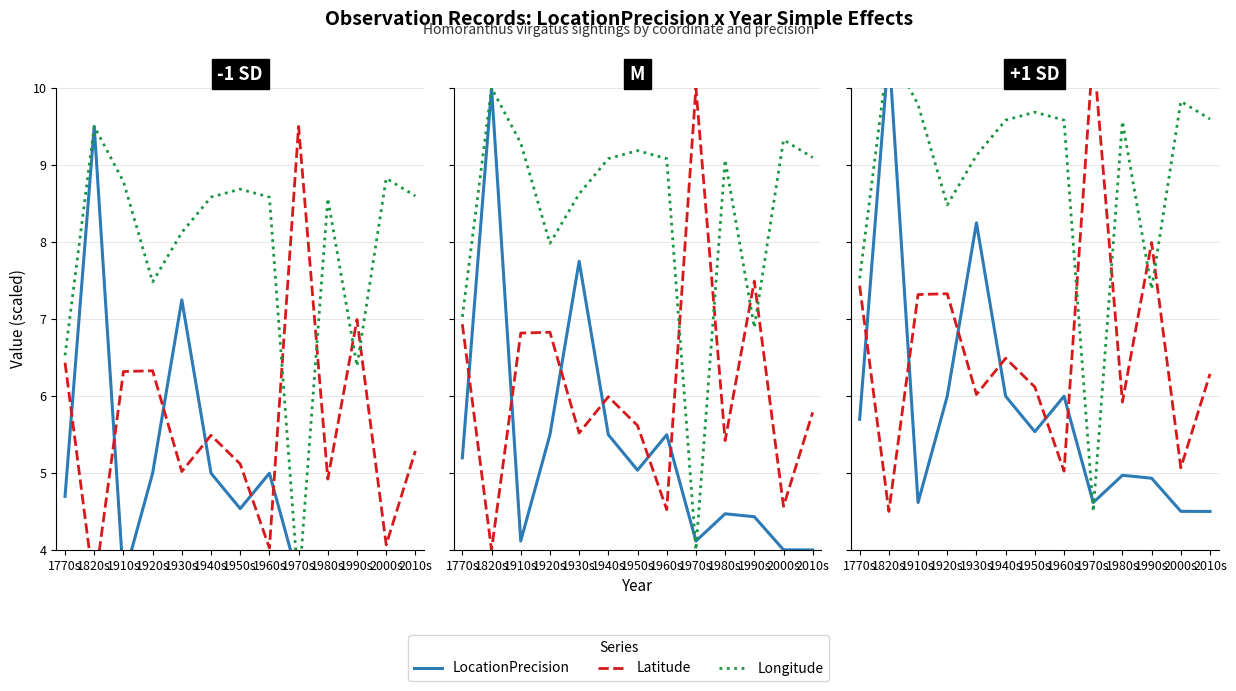

How many intersections are there between LocationPrecision and Longitude?

2